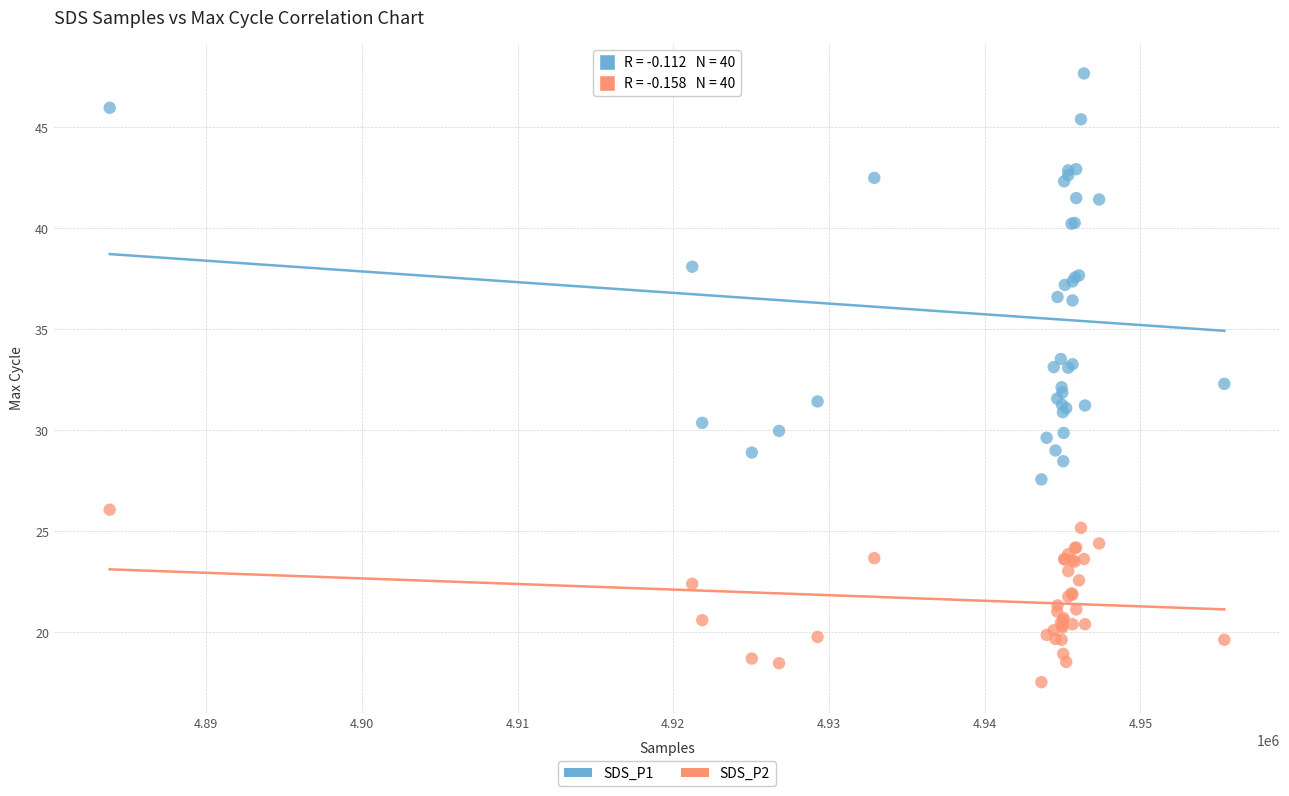

Which series contains the lowest Y value?

SDS_P2